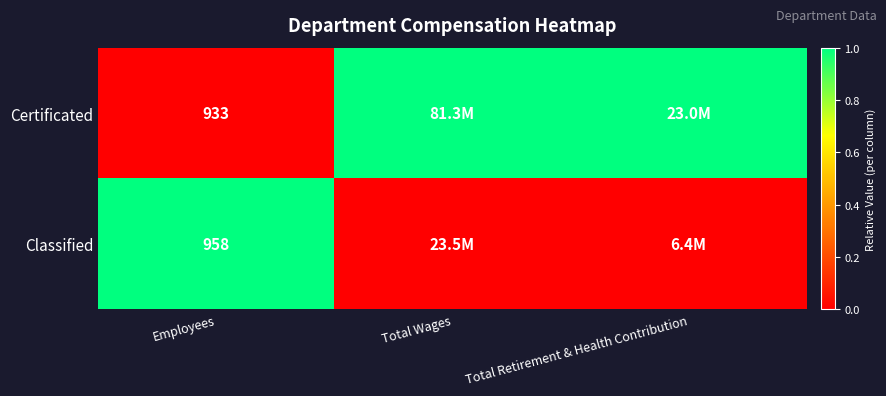

What is the difference between the highest and lowest values at Employees?

25